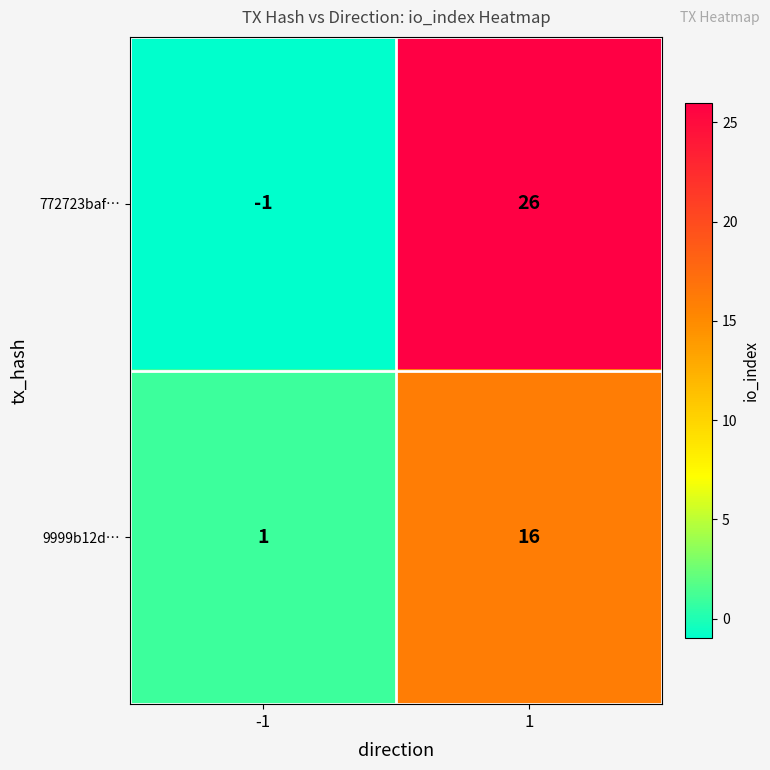

Reading left to right, extract all data points from this chart.

772723baf…: -1=-1	1=26
9999b12d…: -1=1	1=16